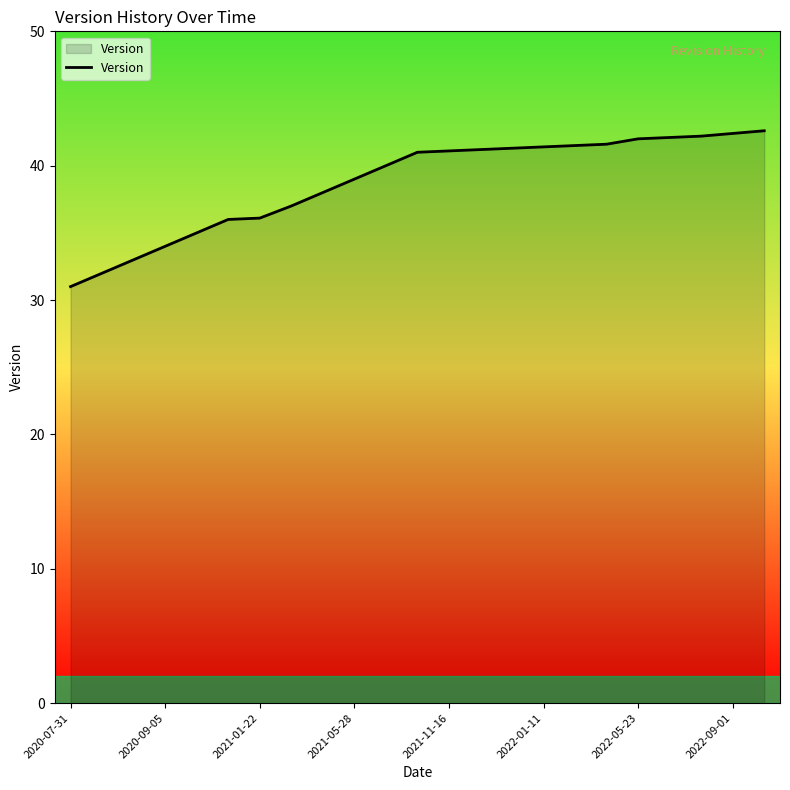

What is the sum of all values?

891.5